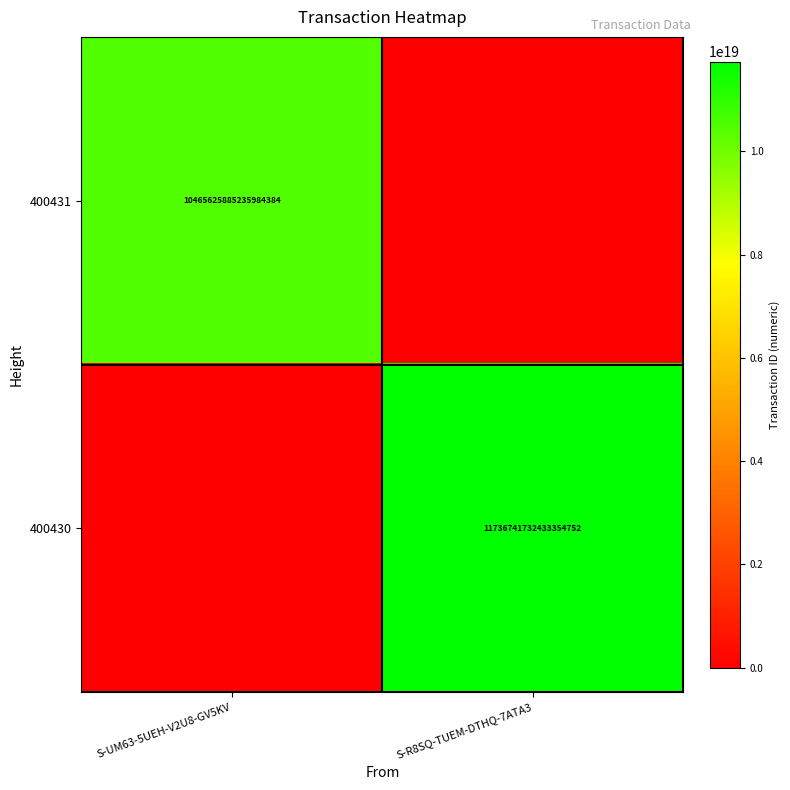

The 400431 series shows 10465625885235984384 at S-UM63-5UEH-V2U8-GV5KV. True or false?

True